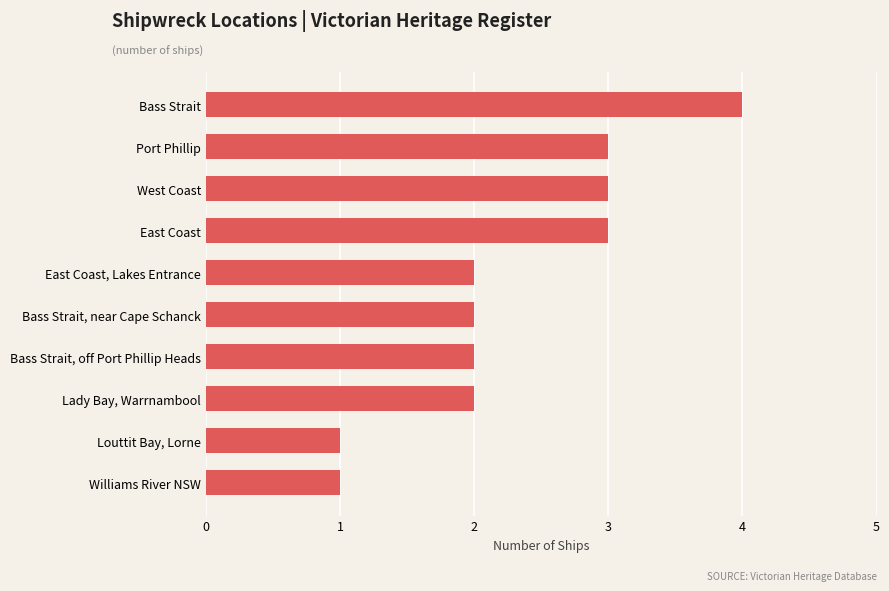

What is the sum of the values at Lady Bay, Warrnambool and Bass Strait?

6